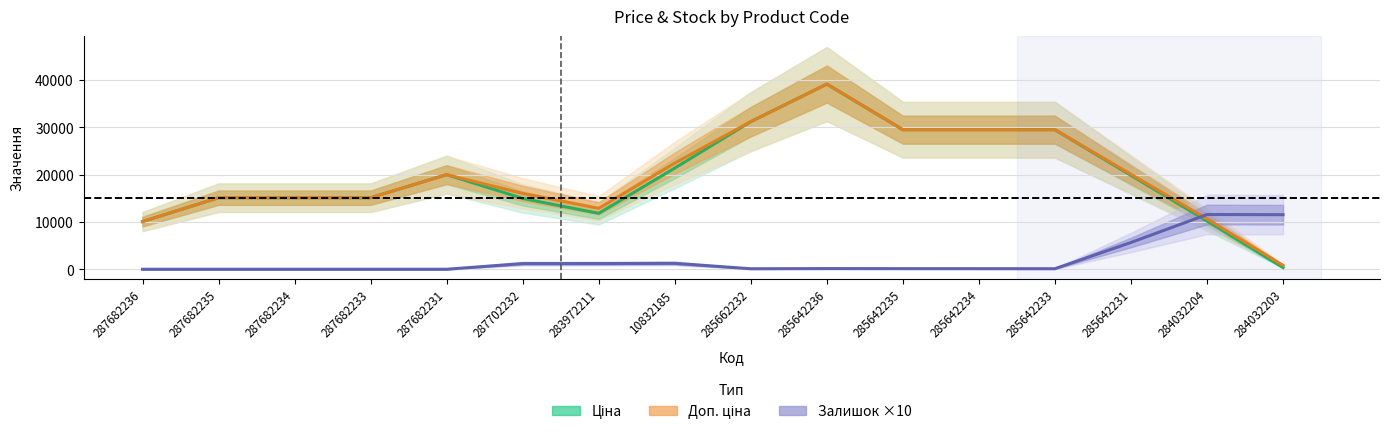

What are all the series names shown in the legend?

Ціна, Доп. ціна, Залишок ×10